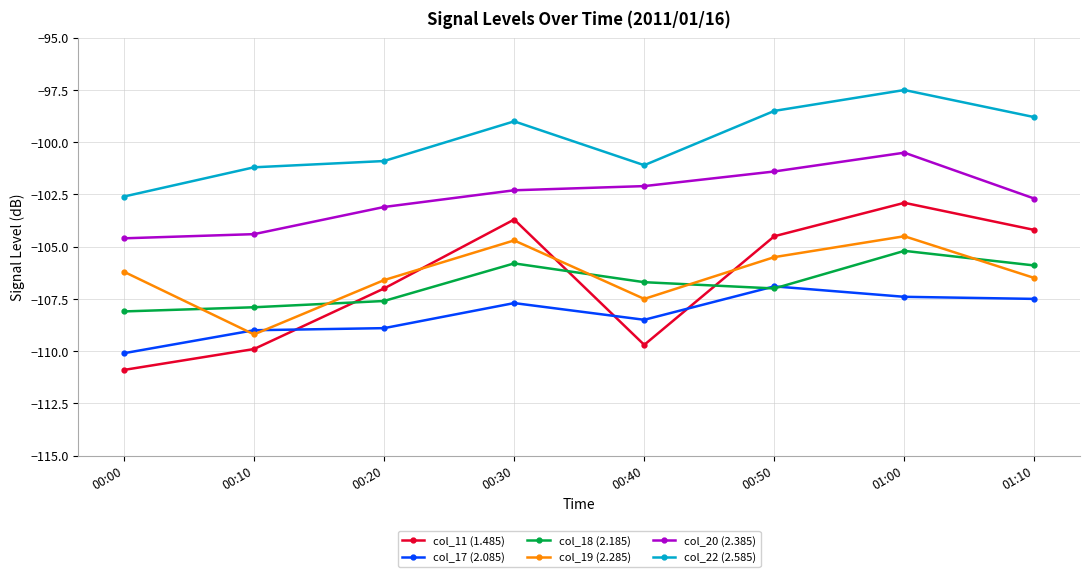

Is the value of col_20 (2.385) at 00:10 greater than the value of col_22 (2.585) at 00:10?

No